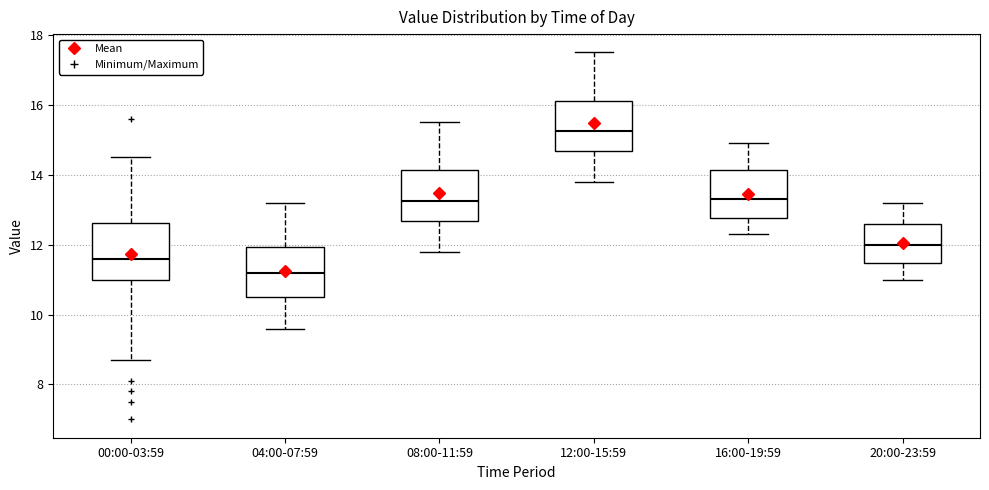

Where does the median line of the box for 08:00-11:59 sit on the y-axis? The values are not printed on the chart, so give them approximately, as read against the axis.

13.2